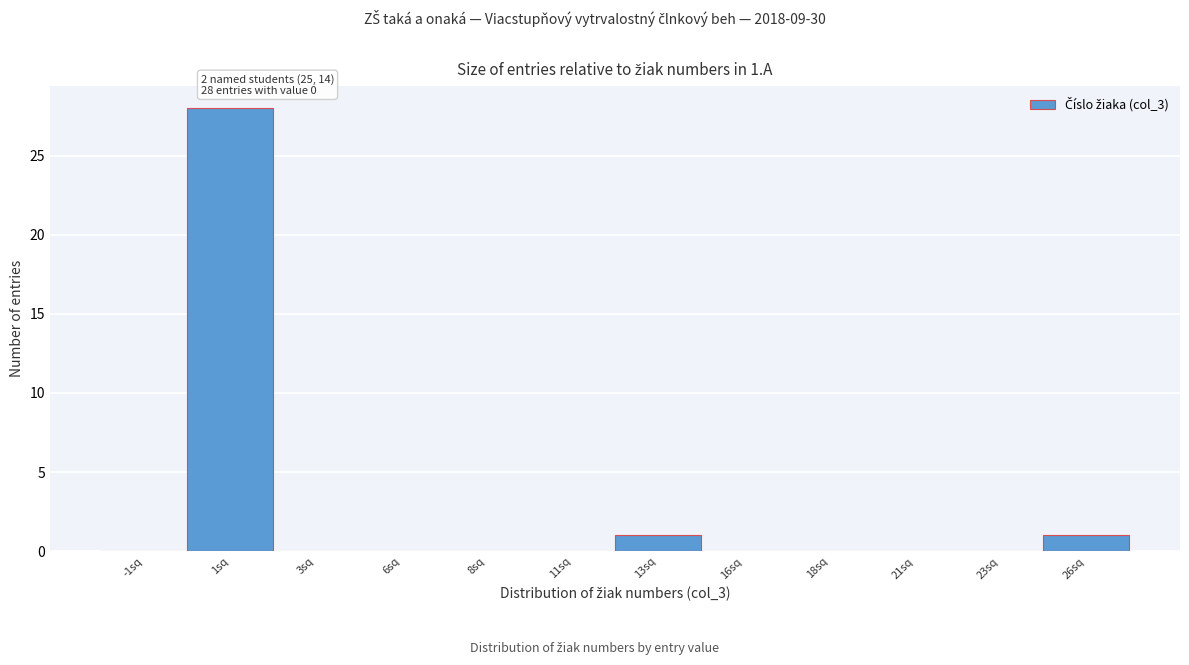

Reading right to left, transcribe all the data shown in this chart.

26sq=1	23sq=0	21sq=0	18sq=0	16sq=0	13sq=1	11sq=0	8sq=0	6sq=0	3sq=0	1sq=28	-1sq=0